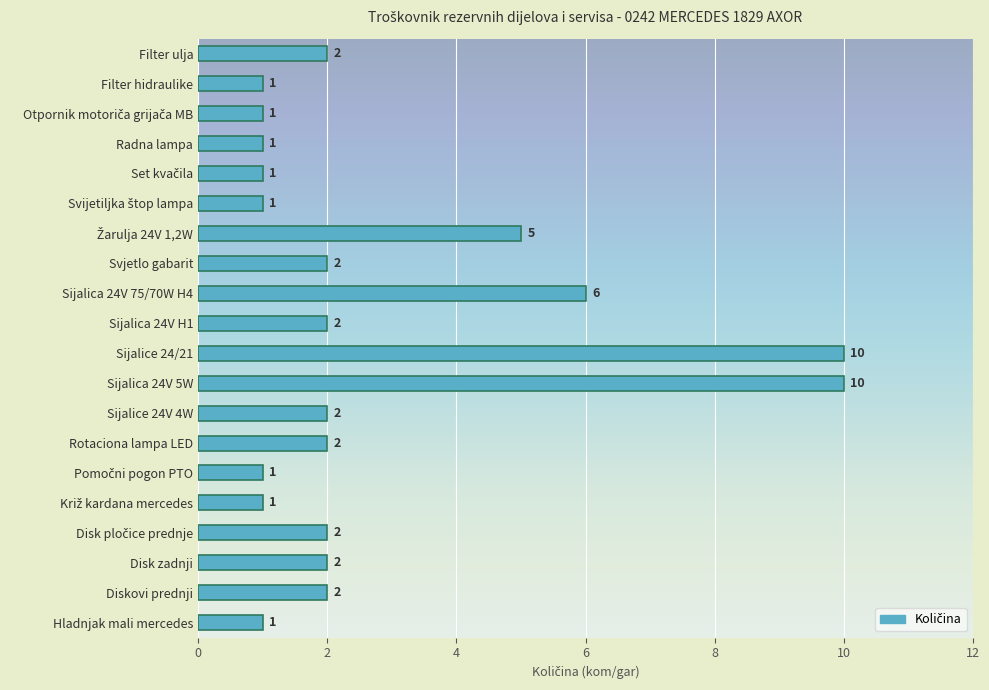

Count the values in the range 1 to 2.

16